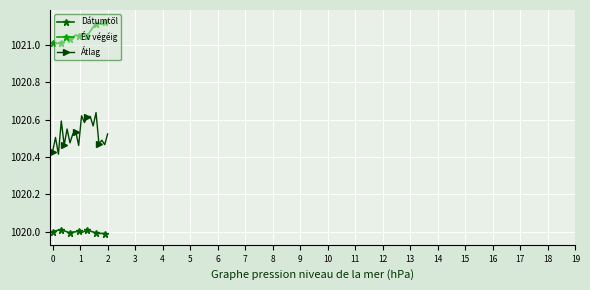

What is the sum of all Év végéig values?

20421.2